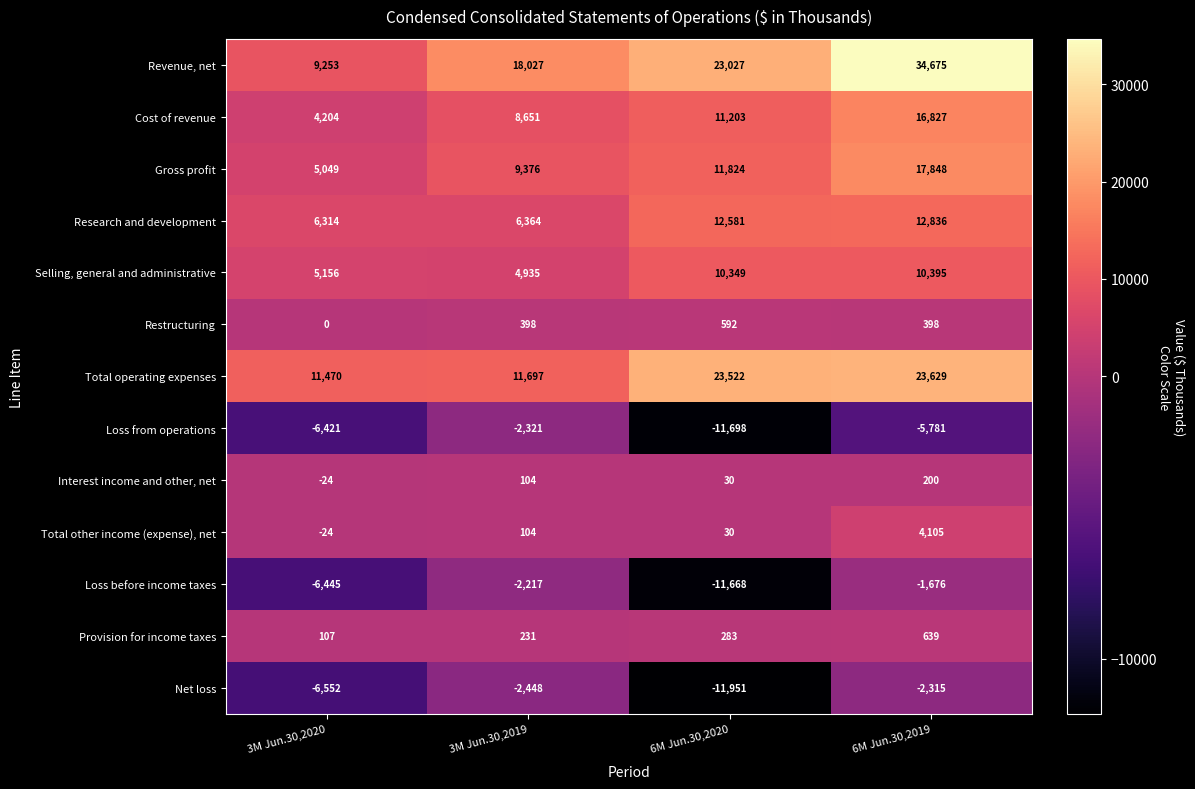

What is the difference between the Cost of revenue values at 3M Jun.30,2019 and 6M Jun.30,2020?

2552